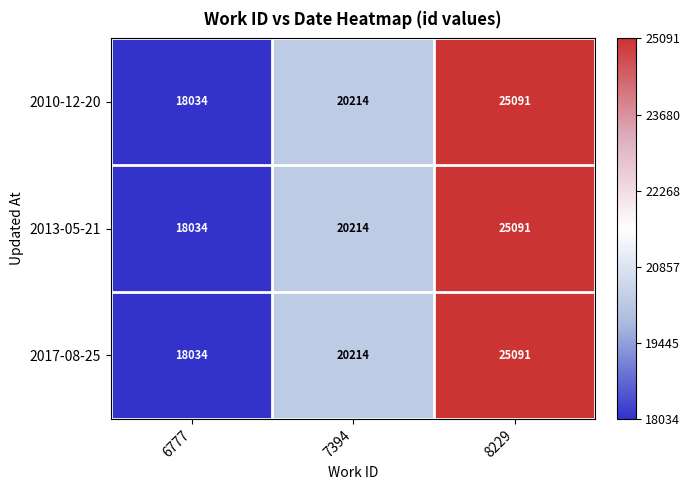

At which category does the chart reach its peak across all series?

8229